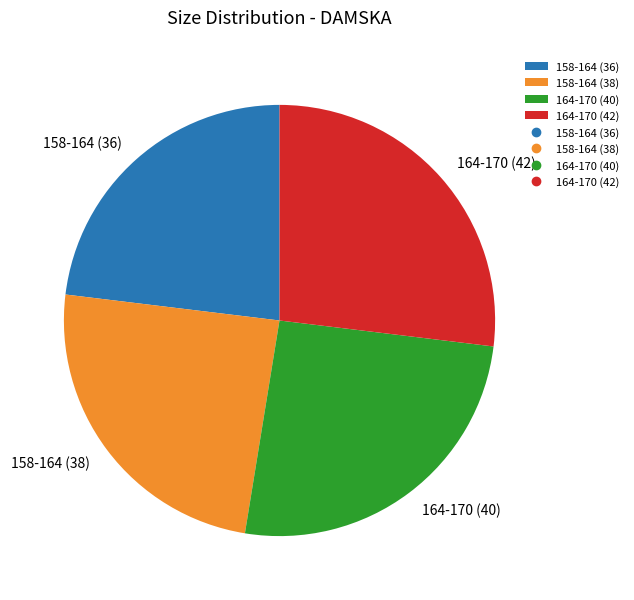

How many segments does this pie chart have?

4